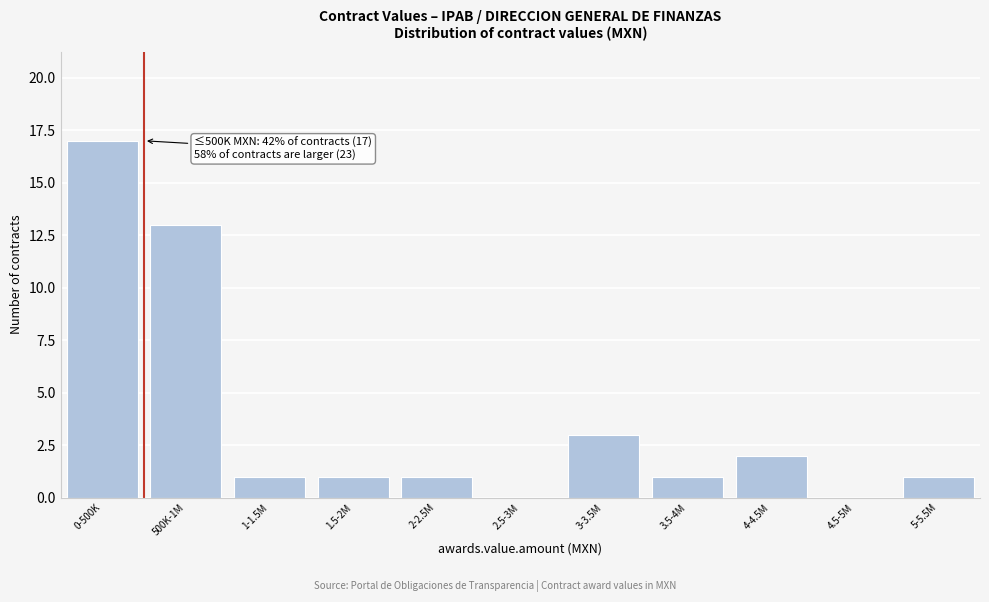

Reading left to right, list all the values displayed in this chart.

0-500K=17	500K-1M=13	1-1.5M=1	1.5-2M=1	2-2.5M=1	2.5-3M=0	3-3.5M=3	3.5-4M=1	4-4.5M=2	4.5-5M=0	5-5.5M=1